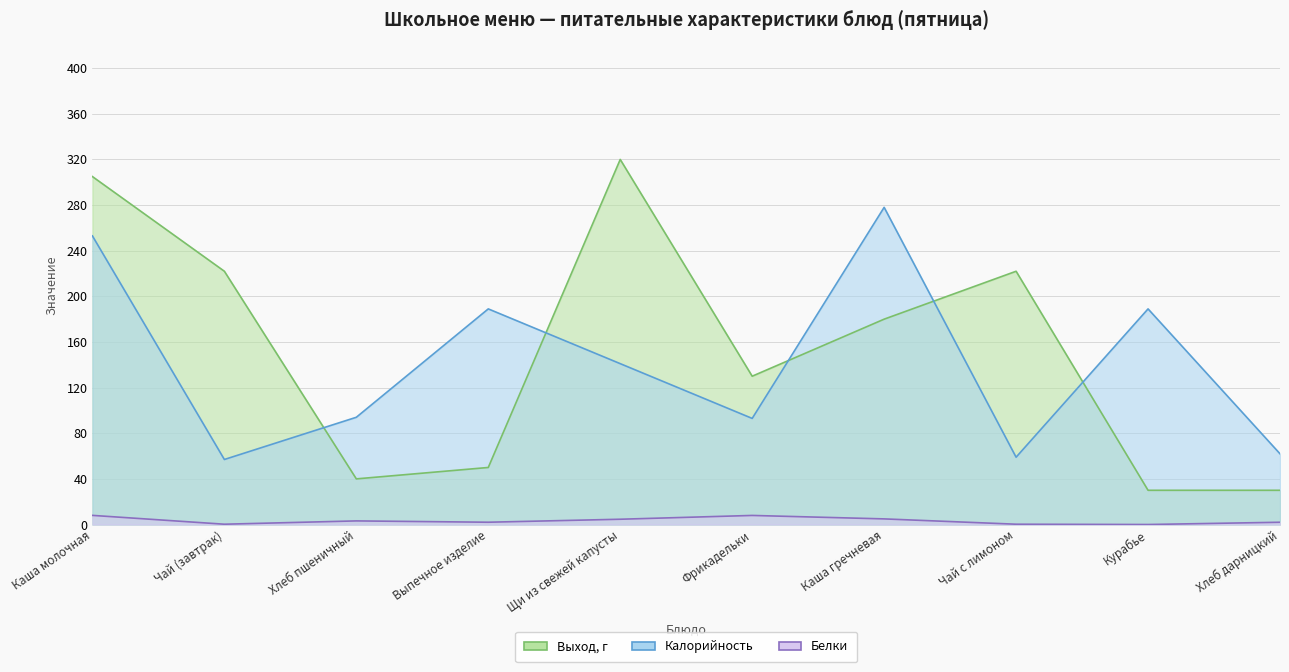

True or false: Калорийность and Белки intersect in this chart.

False